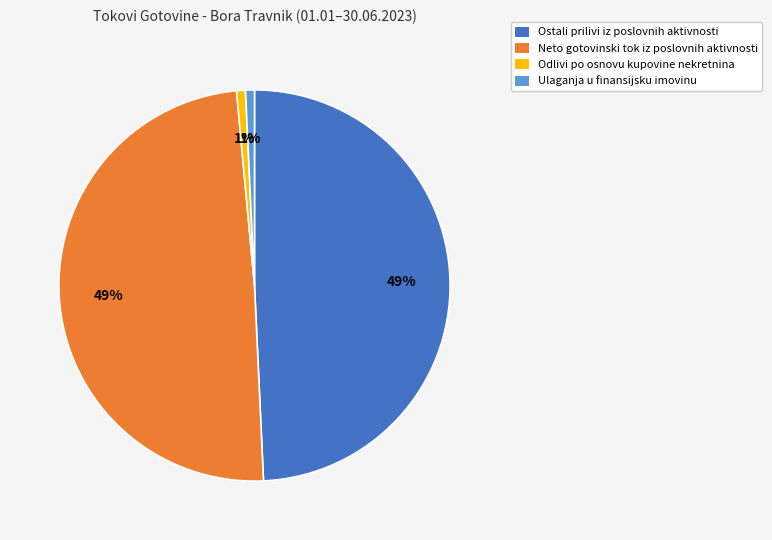

To the nearest percent, what percentage of the pie is Neto gotovinski tok iz poslovnih aktivnosti?

49%